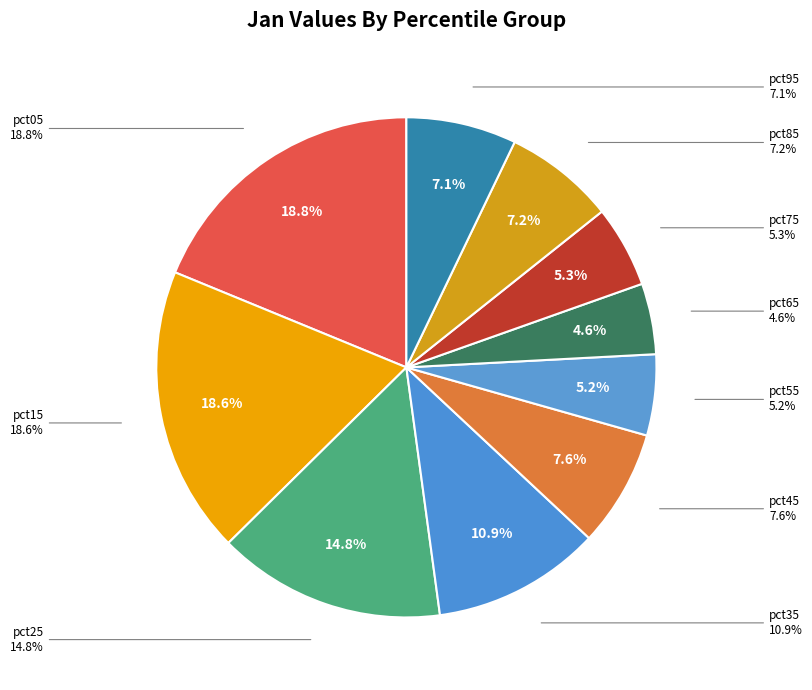

Which category has the smallest portion of the pie?

pct65